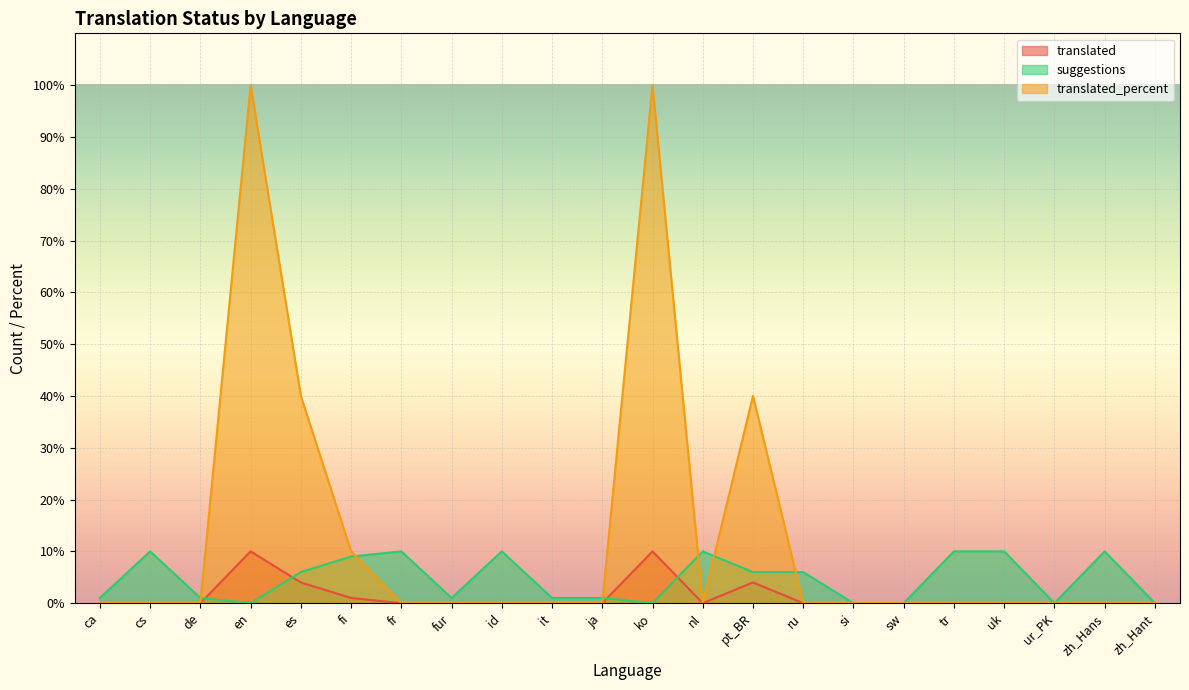

In translated, how many points are lower than both neighbors (excluding endpoints)?

1